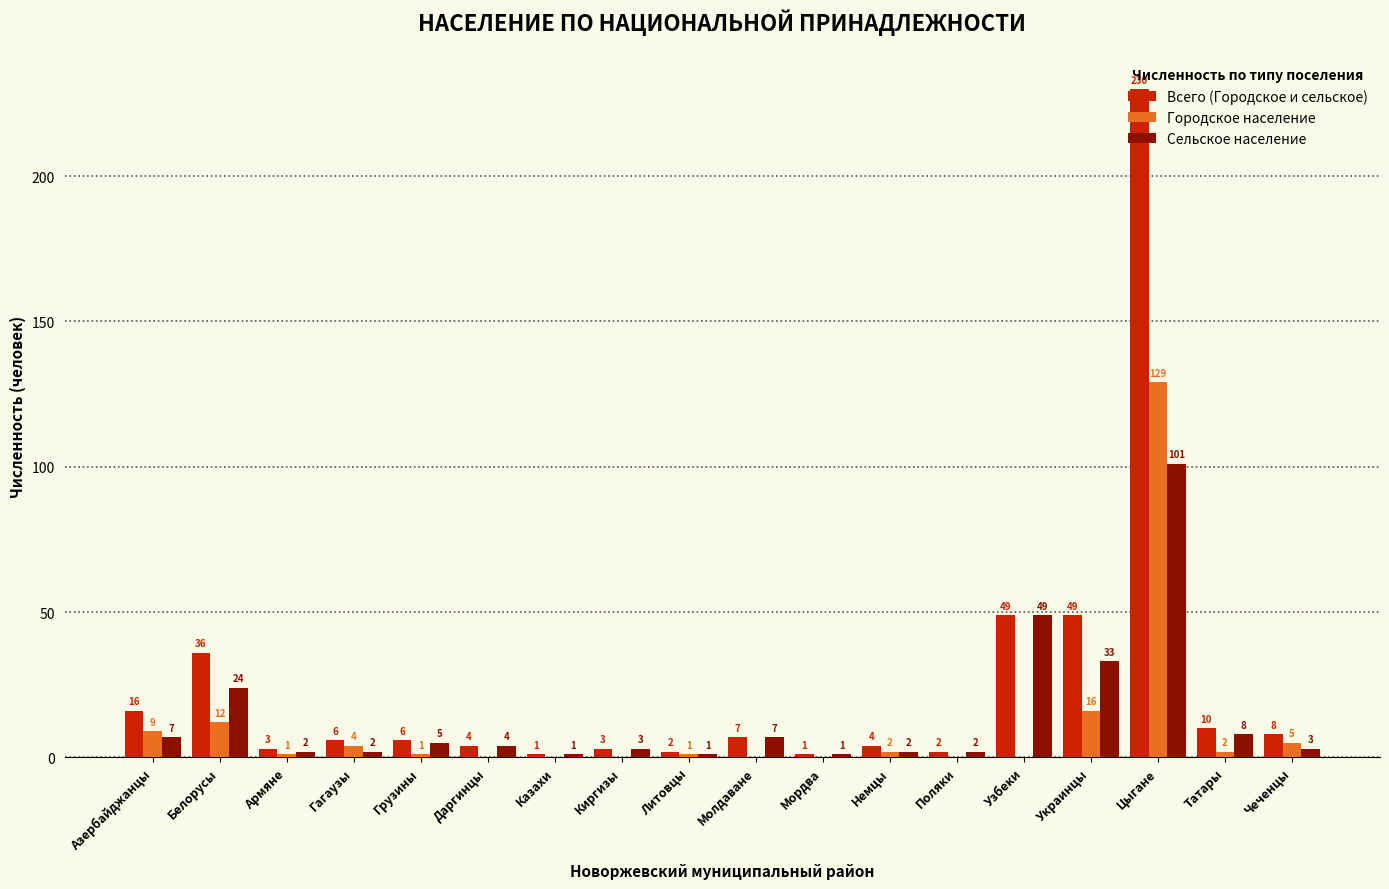

Count the number of categories in the chart.

18